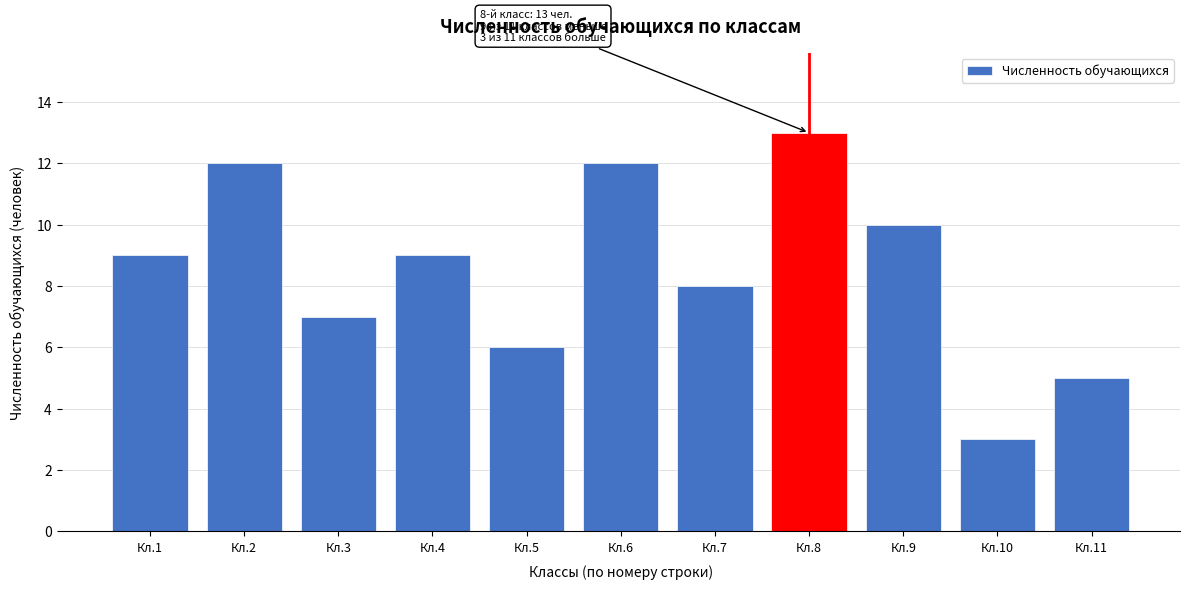

Reading left to right, what are all the values shown in this chart?

Кл.1=9	Кл.2=12	Кл.3=7	Кл.4=9	Кл.5=6	Кл.6=12	Кл.7=8	Кл.8=13	Кл.9=10	Кл.10=3	Кл.11=5